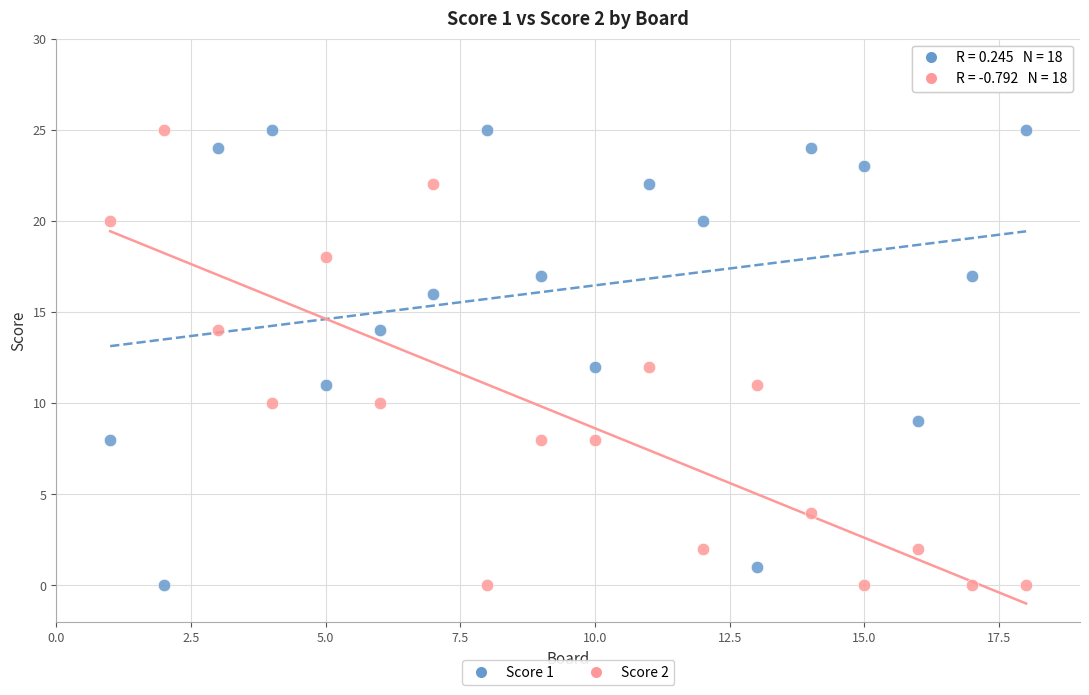

What is the X range (max minus min) for the scatter plot?

17